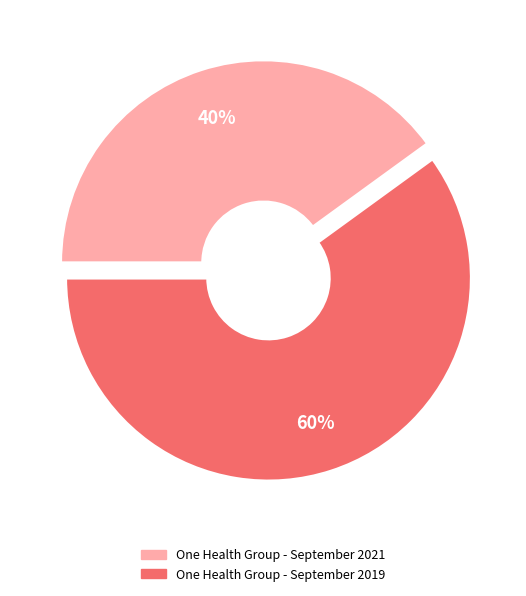

How many segments does this pie chart have?

2